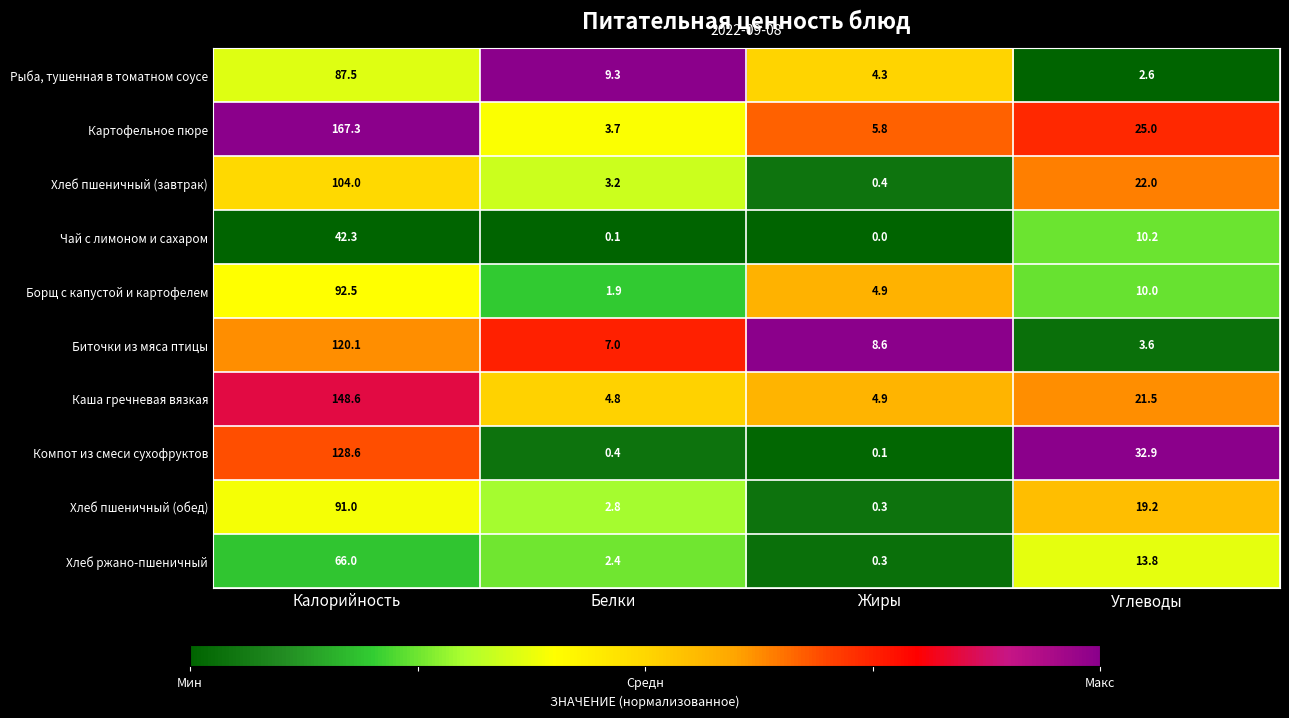

At how many categories does at least one series exceed 0?

4